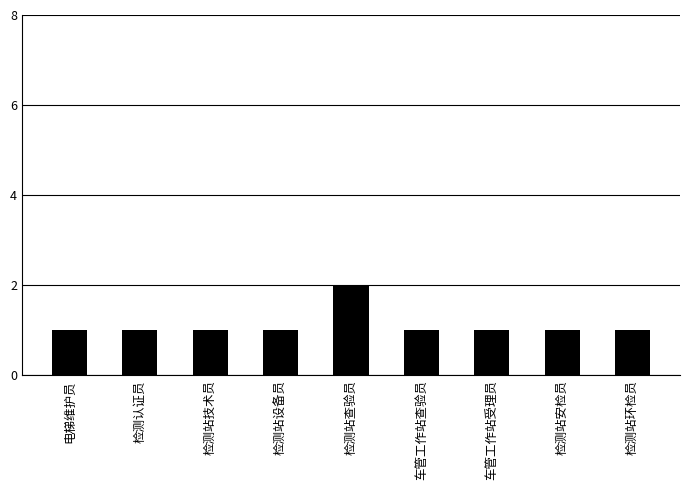

At which category does the chart reach its peak across all series?

检测站查验员